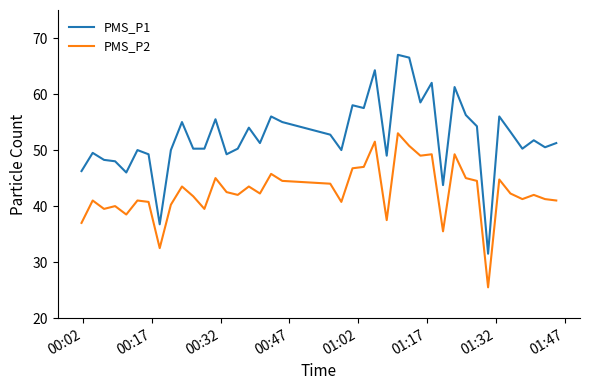

Which series has the widest spread of values?

PMS_P1